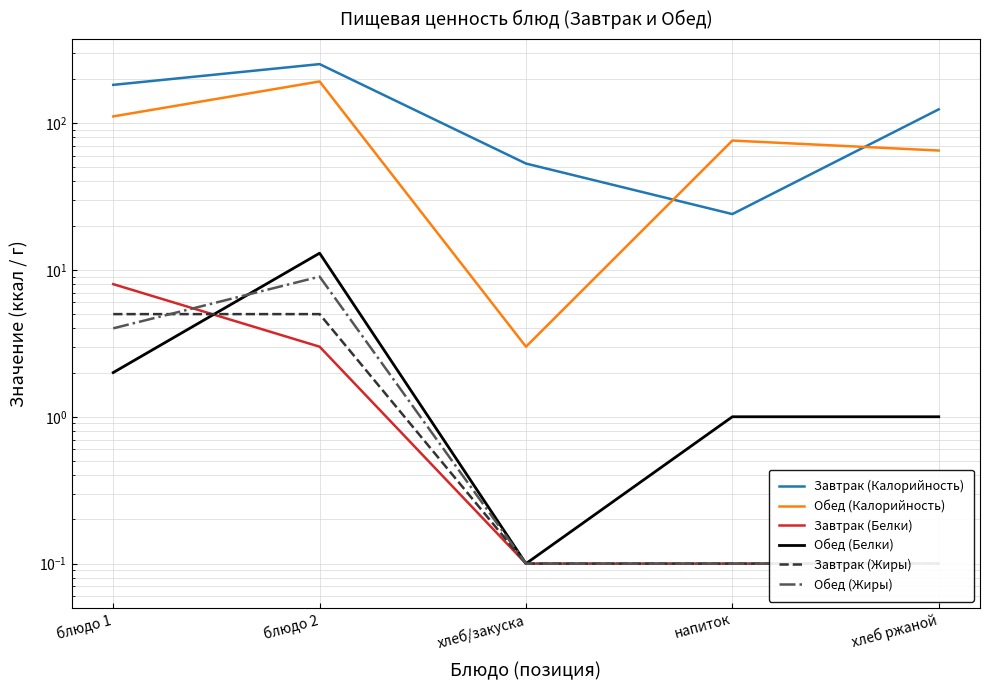

Where is the first local minimum for Обед (Калорийность)?

хлеб/закуска